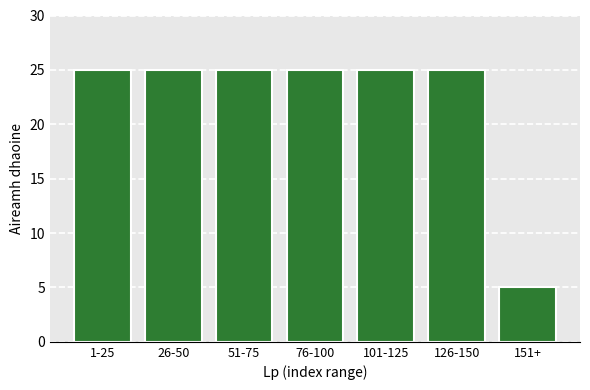

Reading right to left, list all the values displayed in this chart.

151+=5	126-150=25	101-125=25	76-100=25	51-75=25	26-50=25	1-25=25